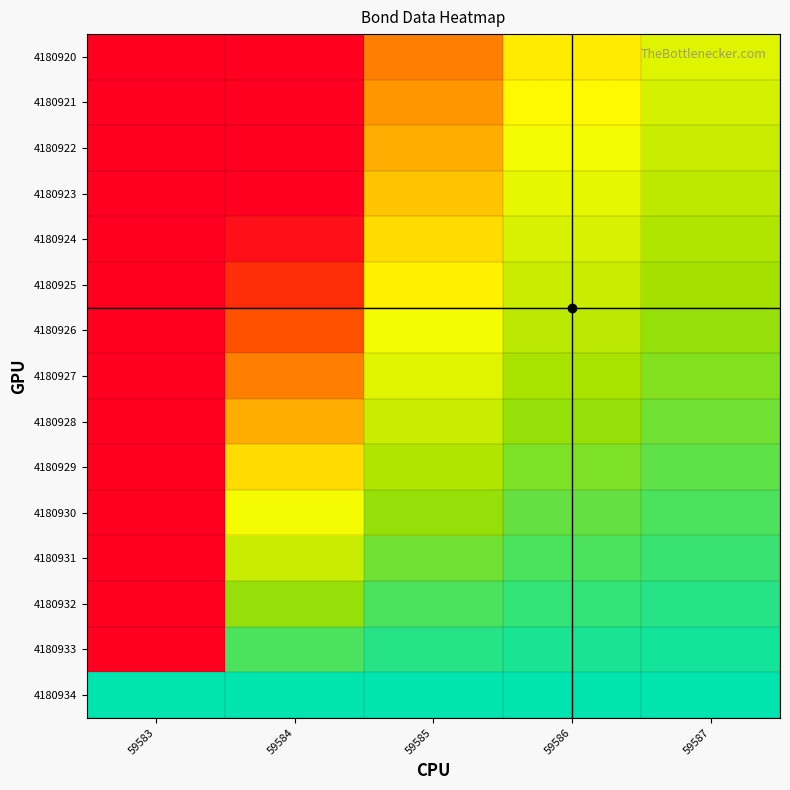

List the series in order of their peak value, highest first.

4180933, 4180932, 4180931, 4180930, 4180929, 4180928, 4180927, 4180926, 4180925, 4180924, 4180923, 4180922, 4180921, 4180920, 4180934